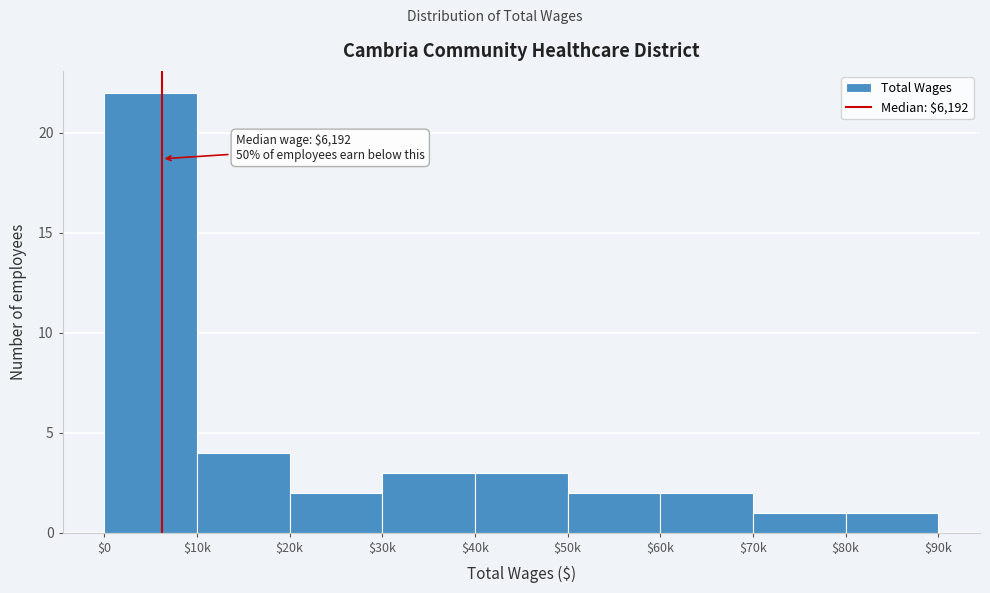

Reading left to right, transcribe all the data shown in this chart.

22	4	2	3	3	2	2	1	1